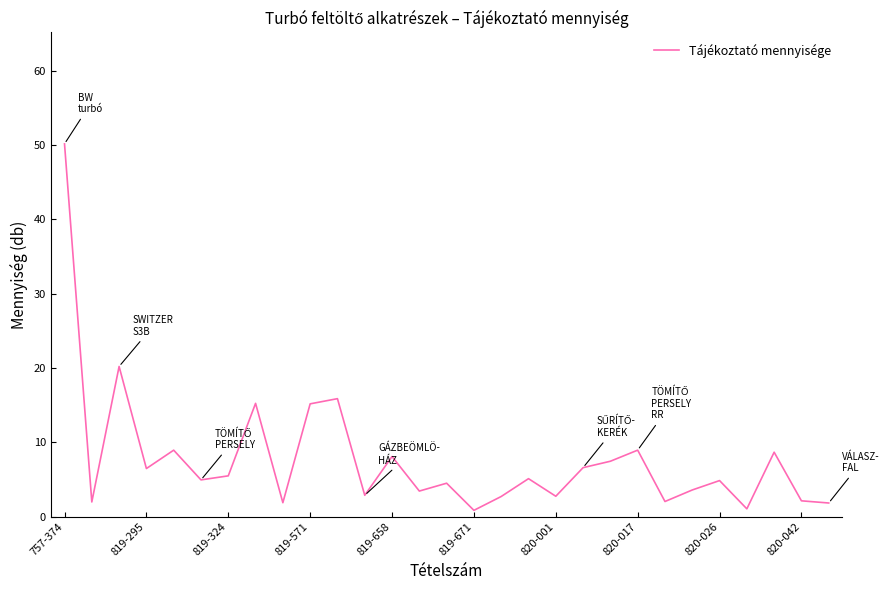

Does the chart display data point markers on the line(s)?

No